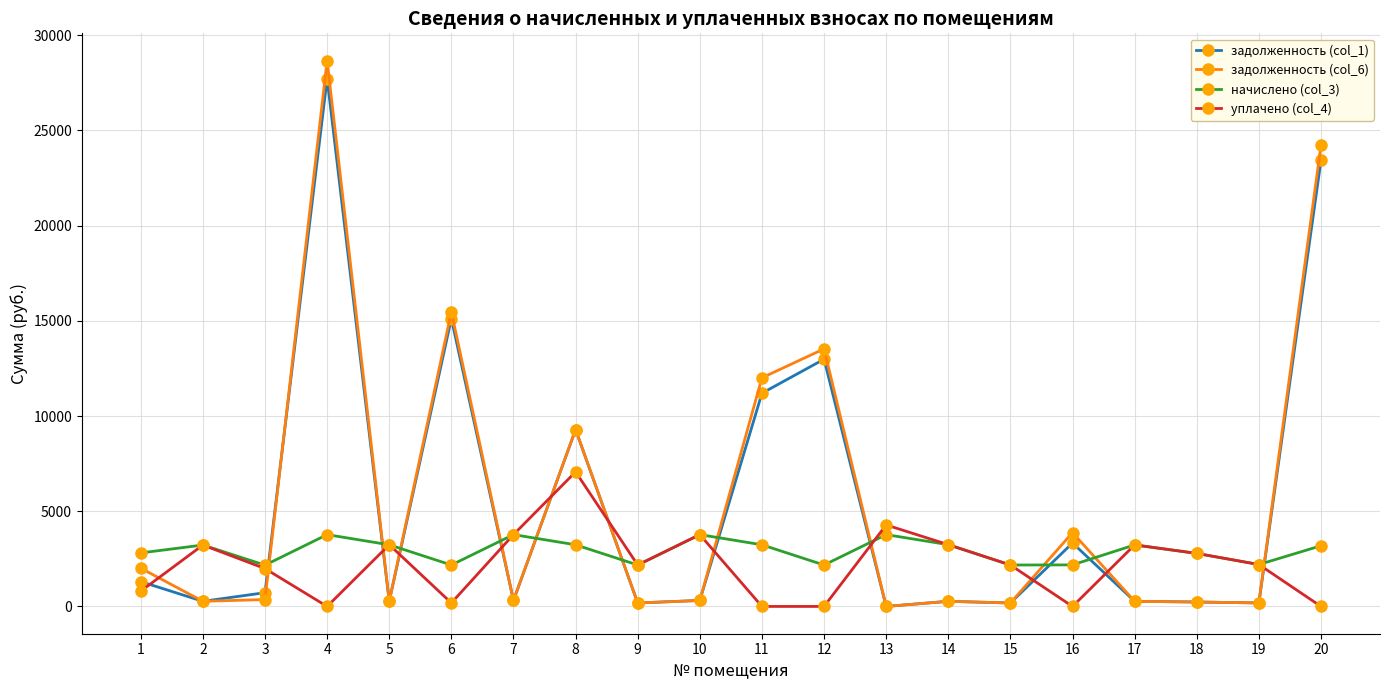

What is the average value of the уплачено (col_4) series?

2207.2